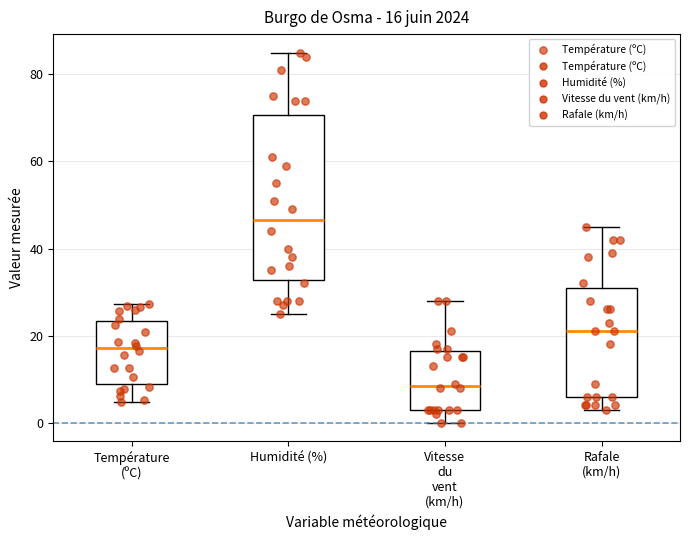

Which box's median line is the lowest?

Vitesse du vent (km/h)